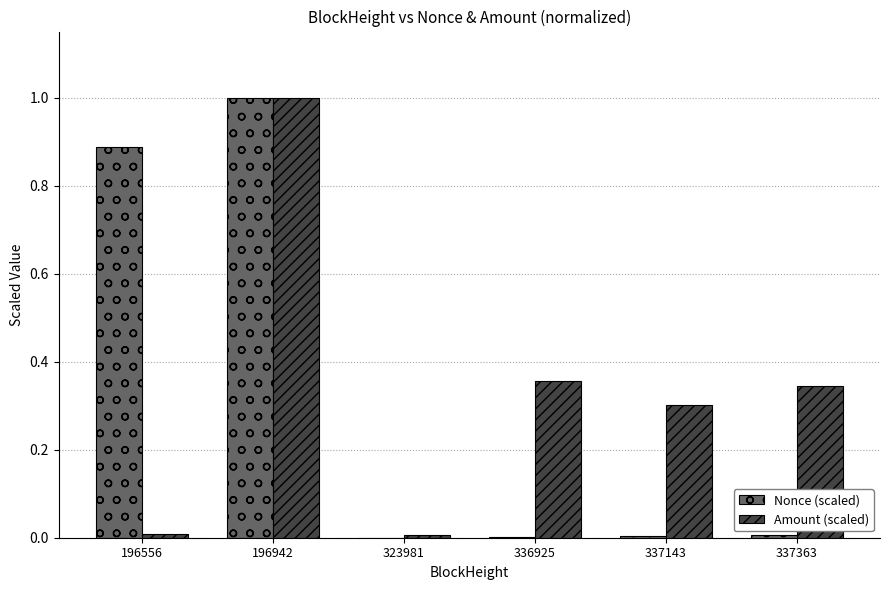

Are the bars horizontal?

No